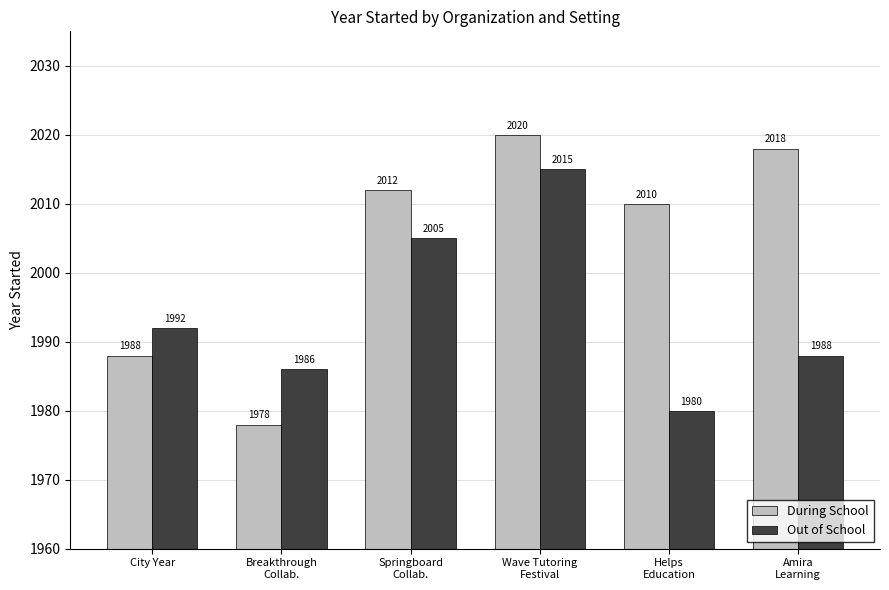

What is the minimum value for Out of School?

1980